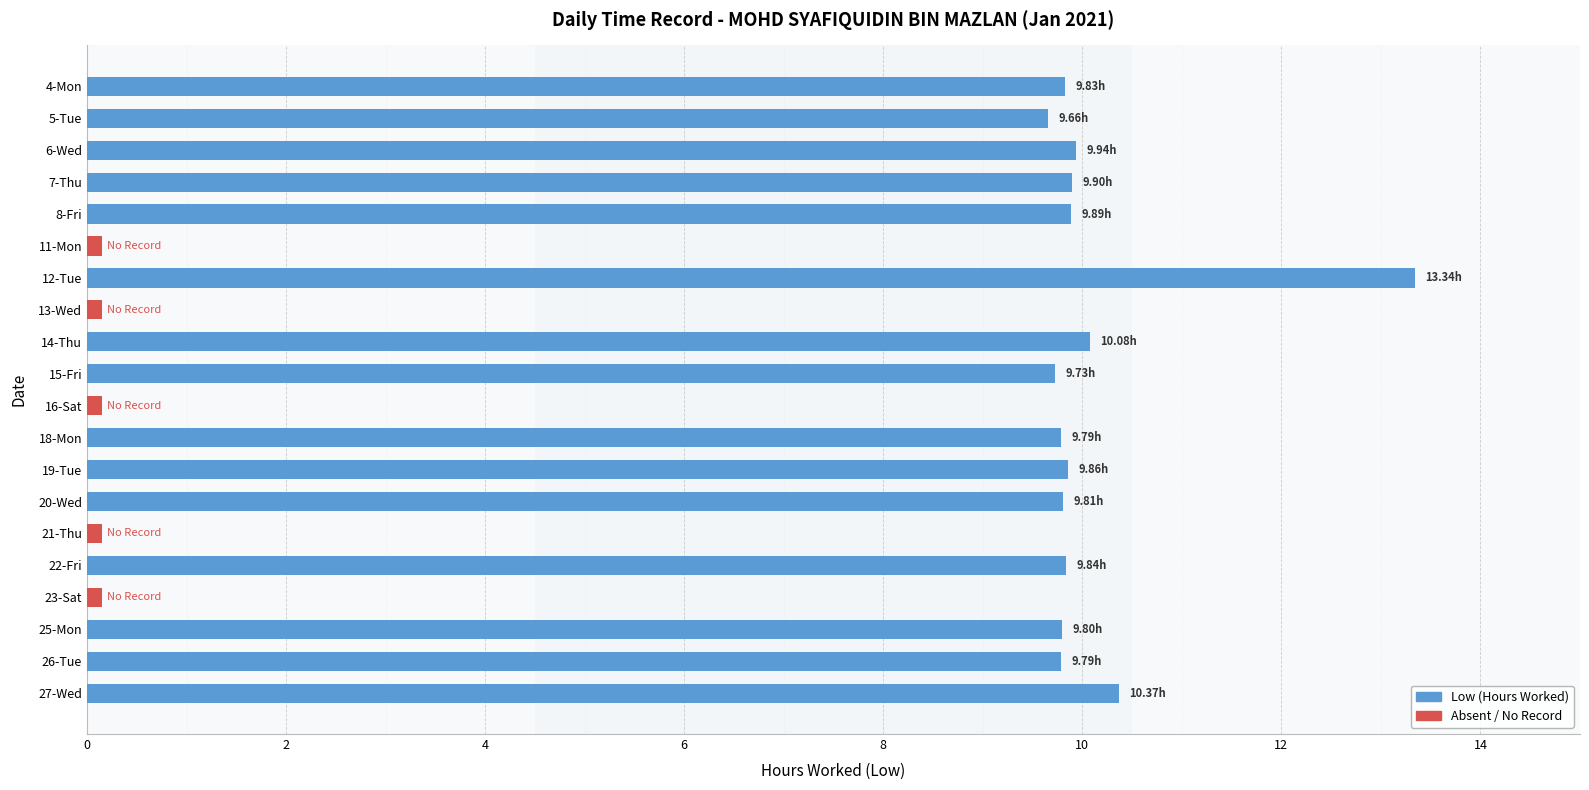

Reading left to right, what are all the values shown in this chart?

4-Mon=9.8	5-Tue=9.7	6-Wed=9.9	7-Thu=9.9	8-Fri=9.9	11-Mon=0.0	12-Tue=13.3	13-Wed=0.0	14-Thu=10.1	15-Fri=9.7	16-Sat=0.0	18-Mon=9.8	19-Tue=9.9	20-Wed=9.8	21-Thu=0.0	22-Fri=9.8	23-Sat=0.0	25-Mon=9.8	26-Tue=9.8	27-Wed=10.4